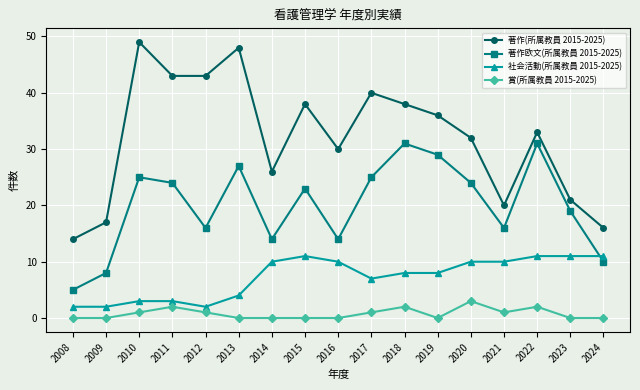

What is the sum of the 著作欧文(所属教員 2015-2025) values at 2012 and 2022?

47